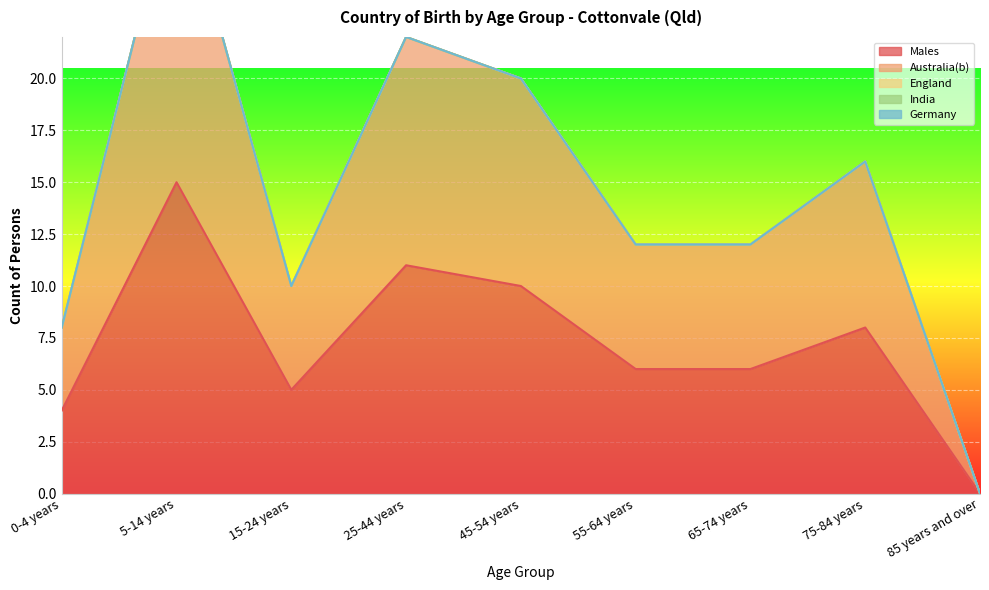

Which label corresponds to the smallest value in the chart?

85 years and over